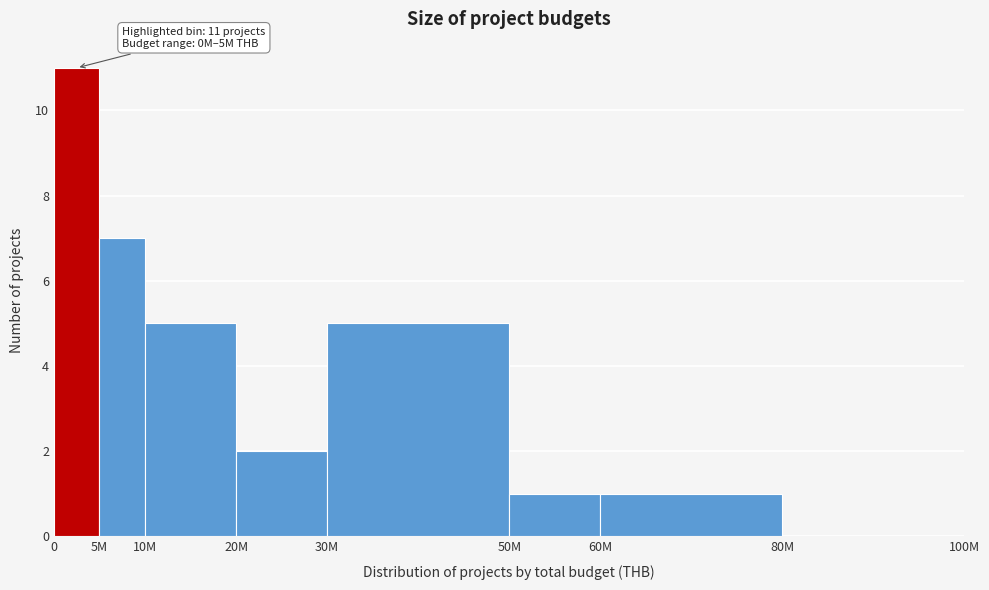

Reading left to right, what are all the values shown in this chart?

0=11	5M=7	10M=5	20M=2	30M=5	50M=1	60M=1	80M=0